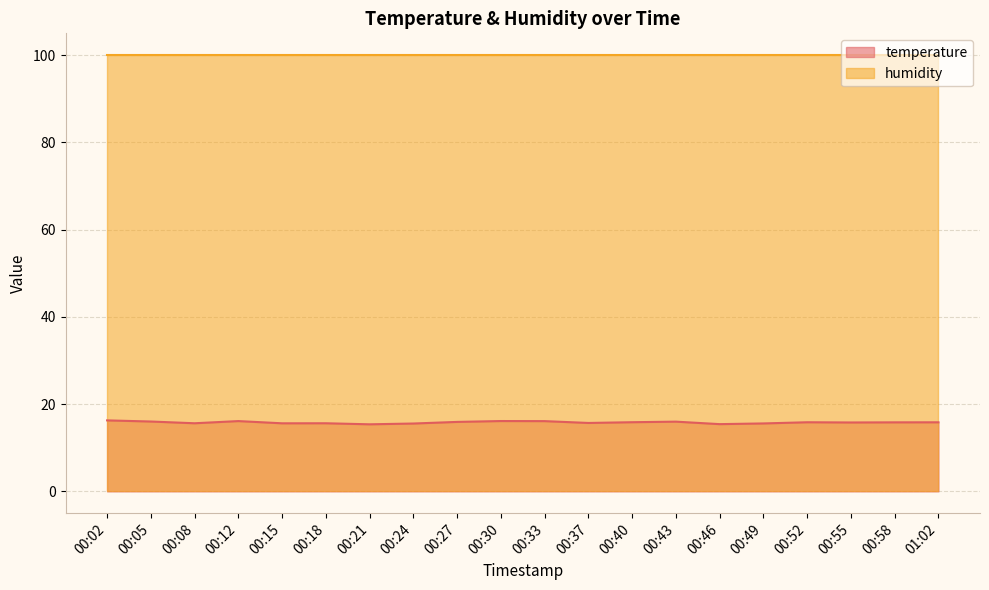

Approximately how many times larger is the value at 00:58 compared to 00:15?

1.0